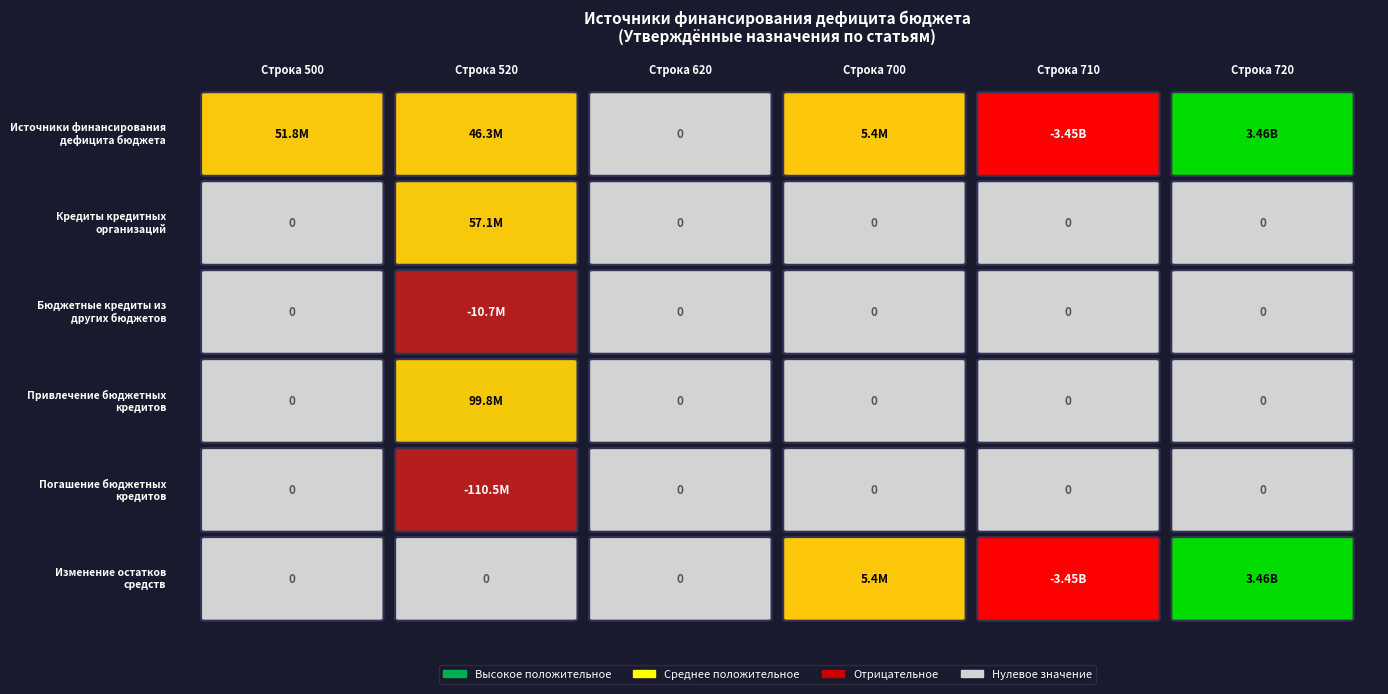

Is the value of Источники финансирования дефицита бюджета at 620 greater than the value of Изменение остатков средств at 710?

Yes